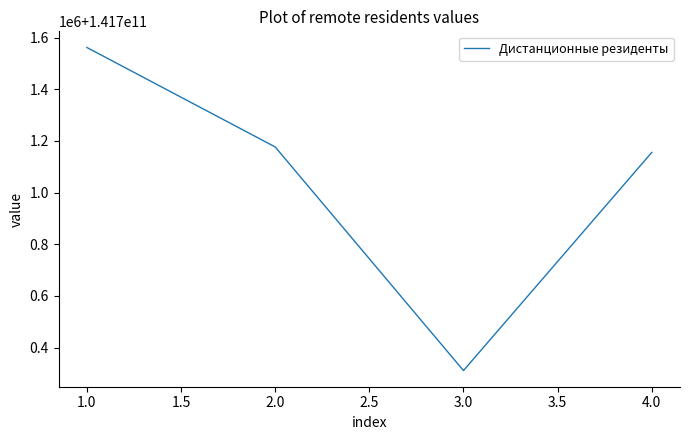

Rank the categories by value from lowest to highest.

3.0, 4.0, 2.0, 1.0